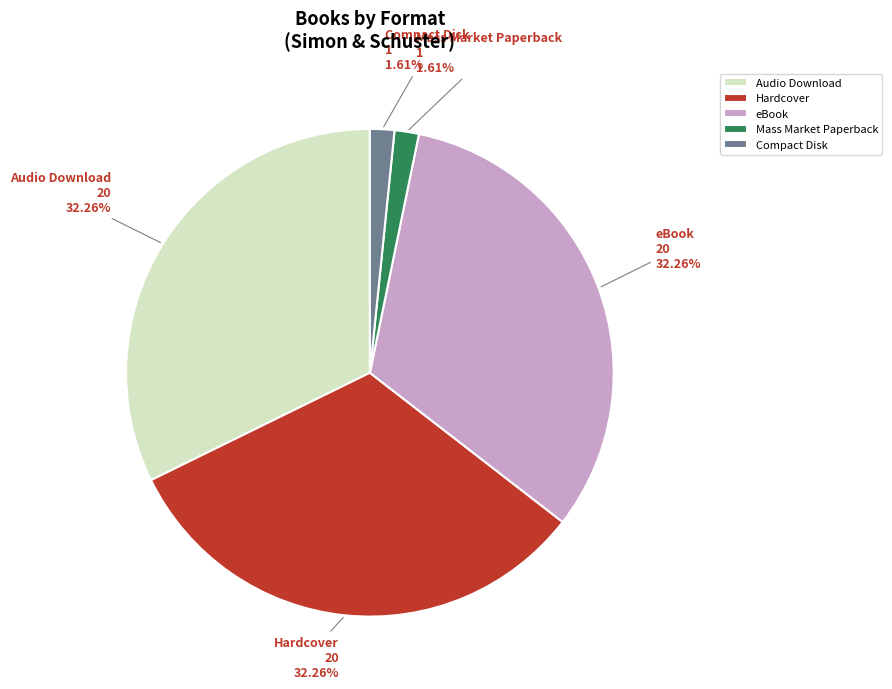

How many segments does this pie chart have?

5